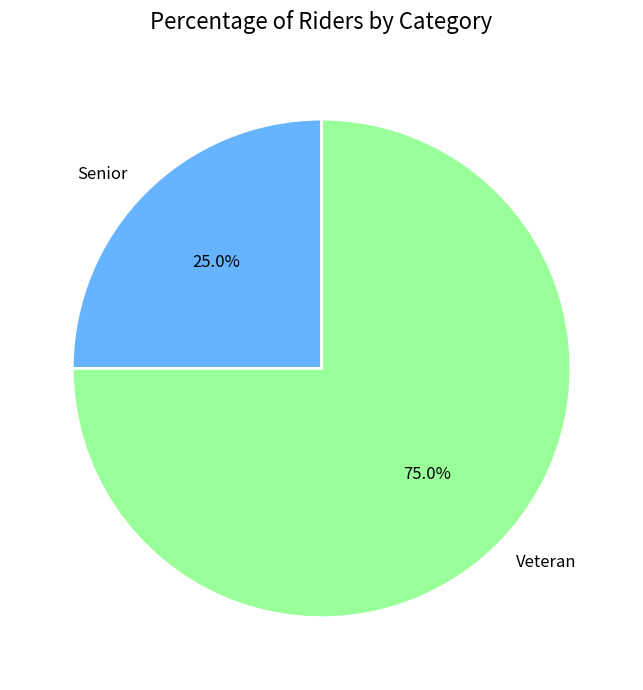

Which slice is the largest?

Veteran